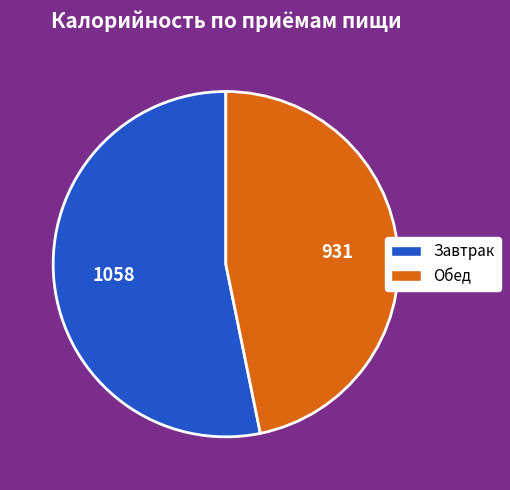

What is the largest slice in the pie chart?

Завтрак